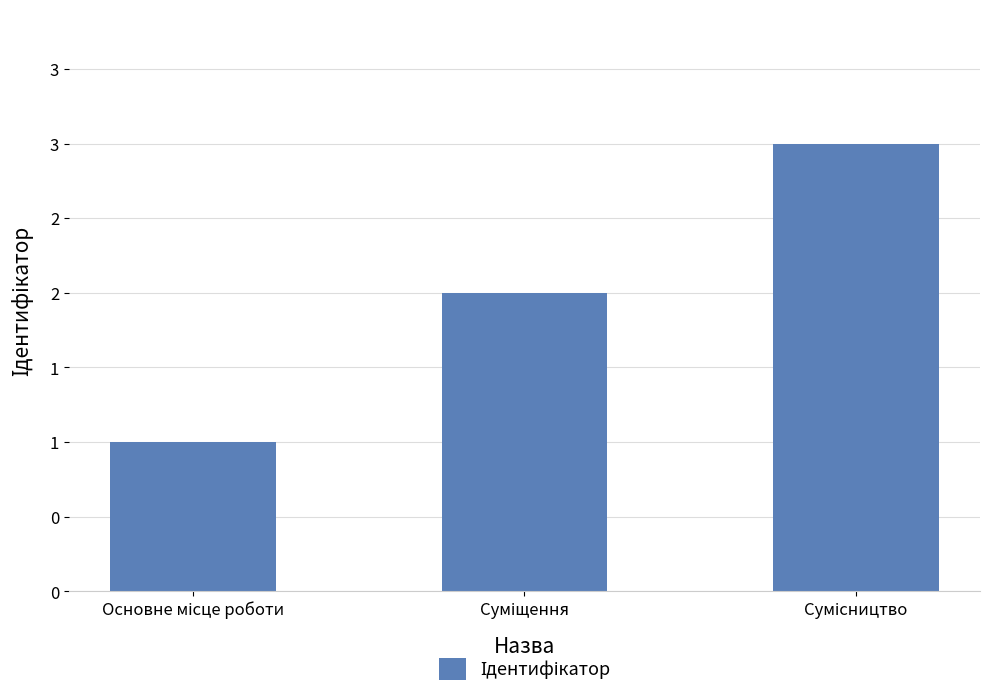

Does the chart contain any negative values?

No